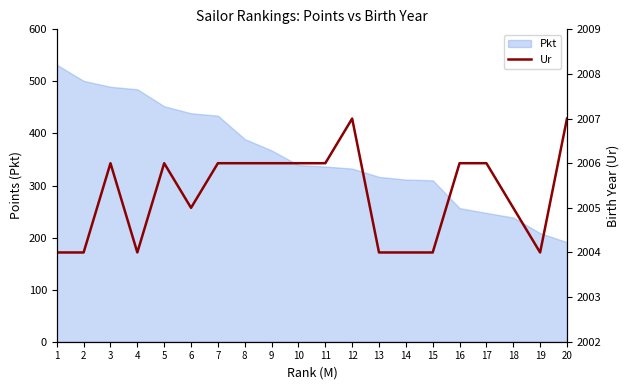

Reading left to right, extract all data points from this chart.

2004	2004	2006	2004	2006	2005	2006	2006	2006	2006	2006	2007	2004	2004	2004	2006	2006	2005	2004	2007